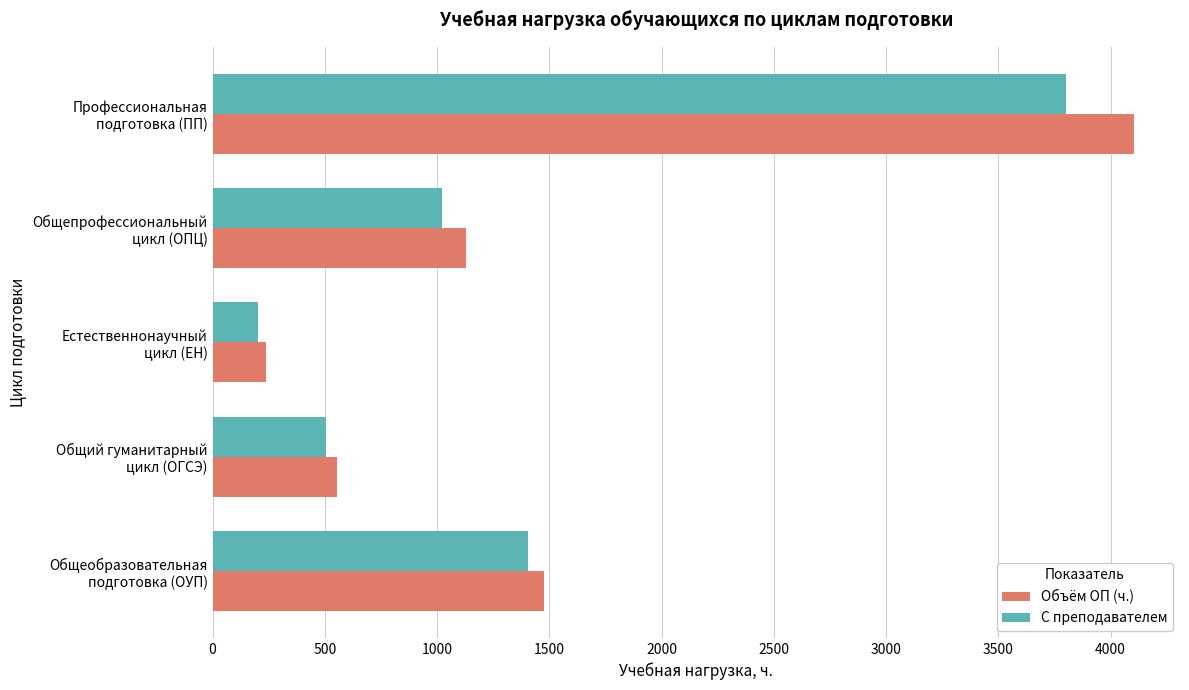

Count the number of data series in this chart.

2